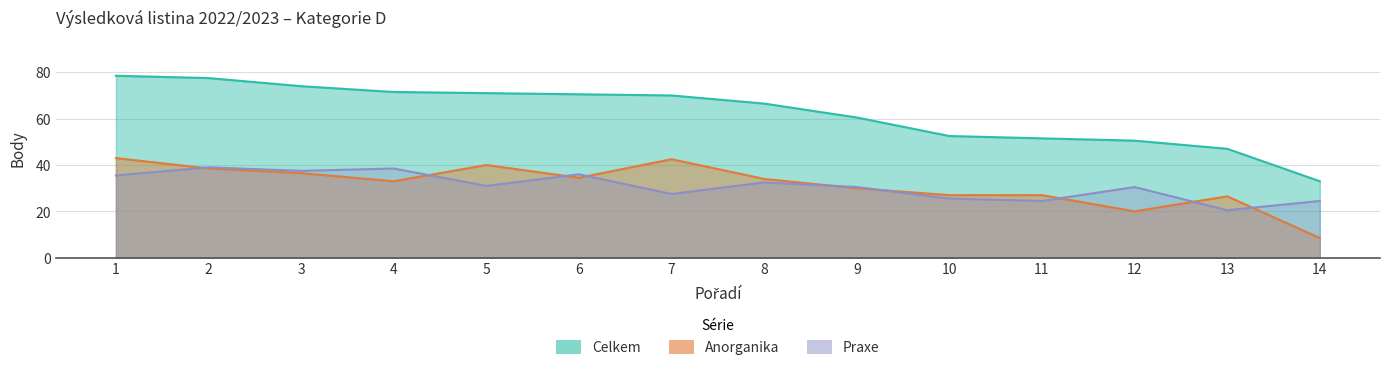

At how many categories does at least one series exceed 41?

13